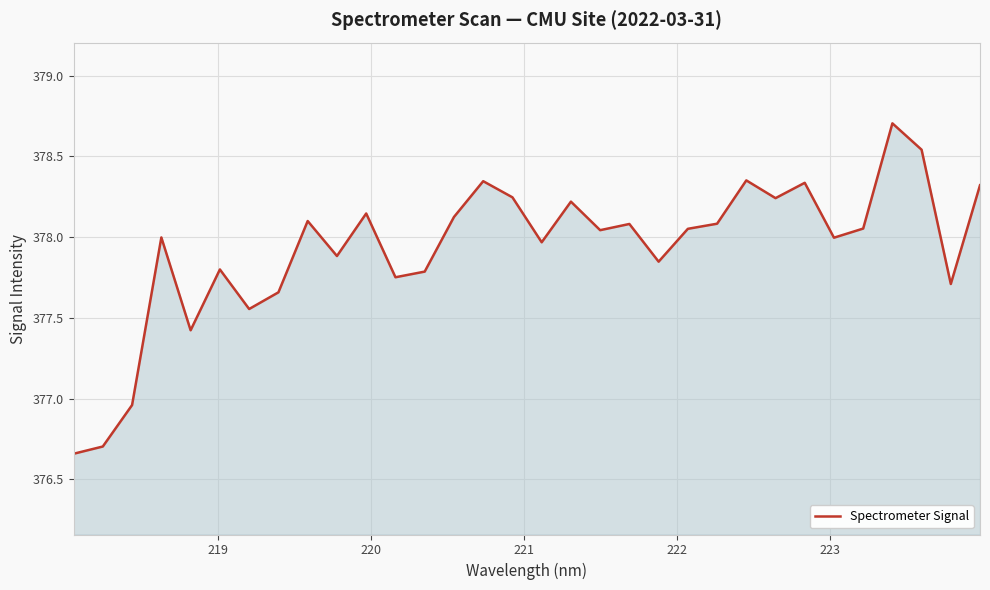

True or false: the data has more than 1 interior local peaks.

True